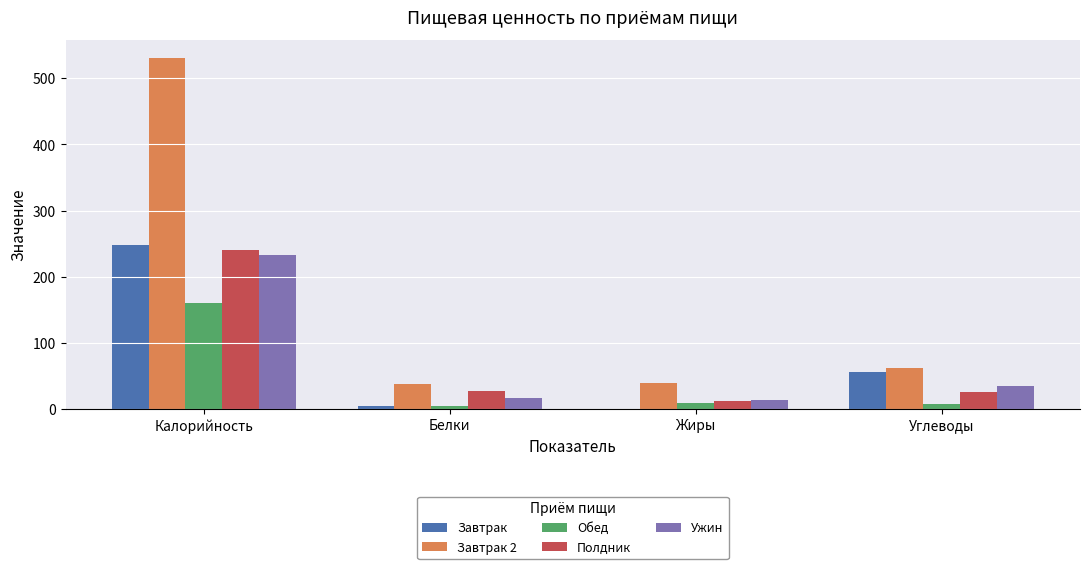

Are the bars grouped side by side (vs. stacked)?

Yes